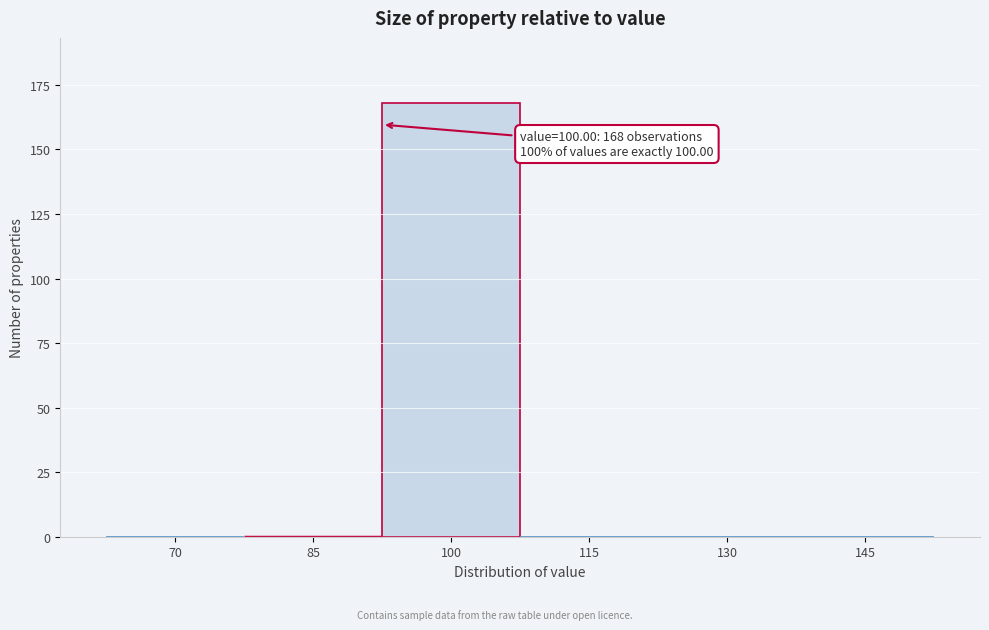

Reading left to right, list all the values displayed in this chart.

70=0	85=0	100=168	115=0	130=0	145=0